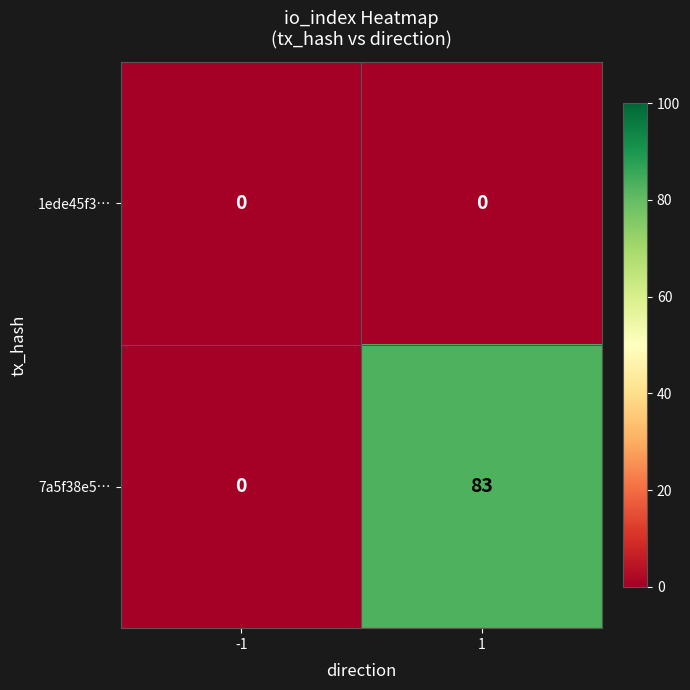

Which series has the largest range (max minus min)?

7a5f38e5…